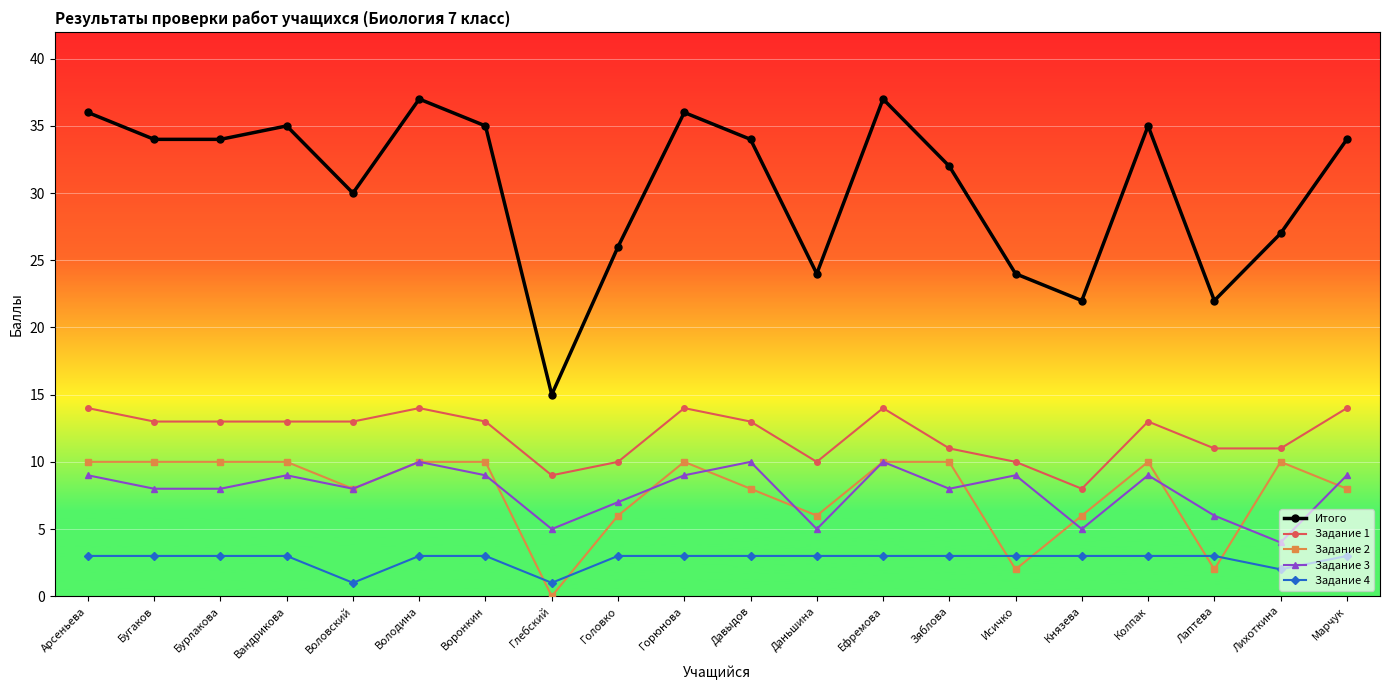

At which label is Задание 4 closest to 2?

Лихоткина